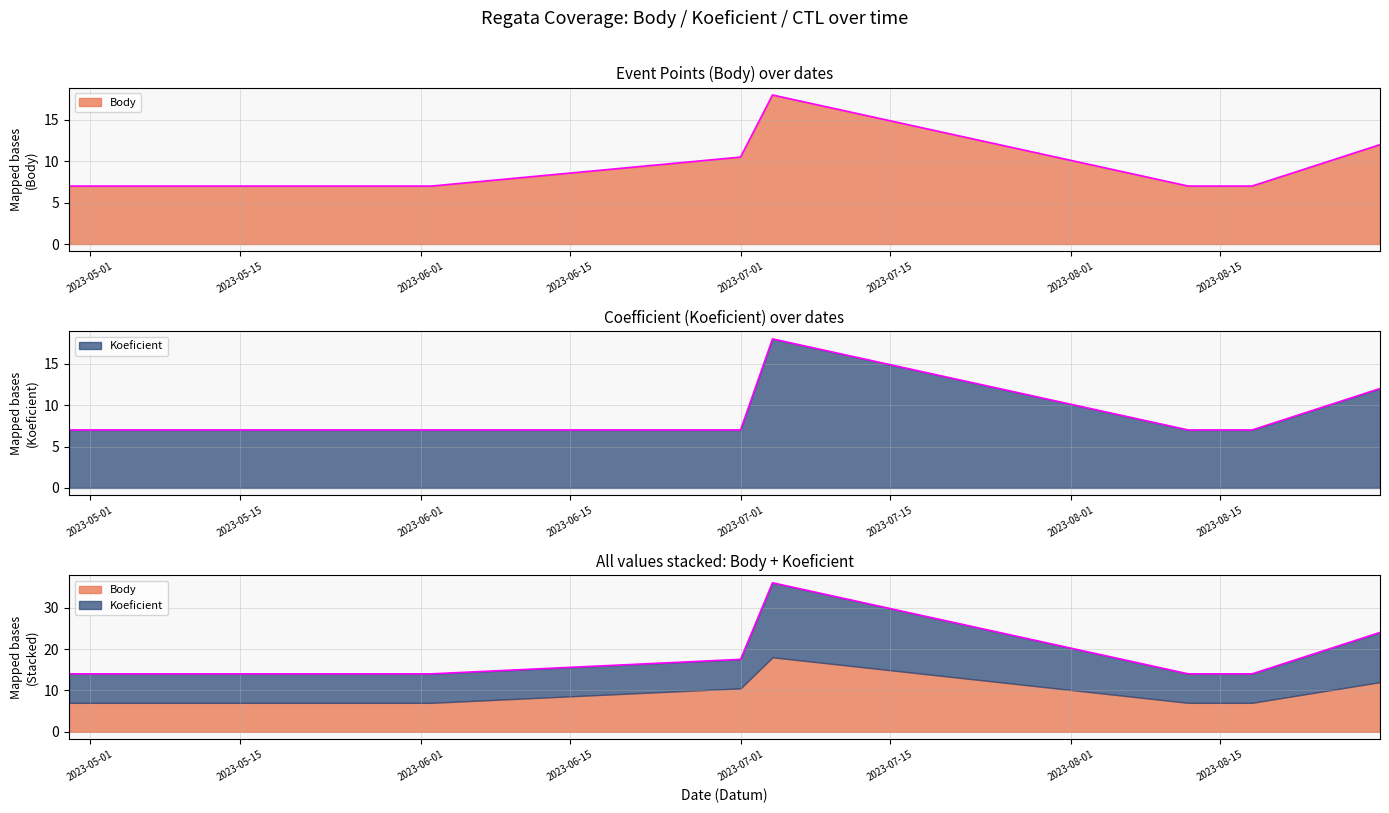

What is the value of the Body point at the 3rd from the left?

10.5